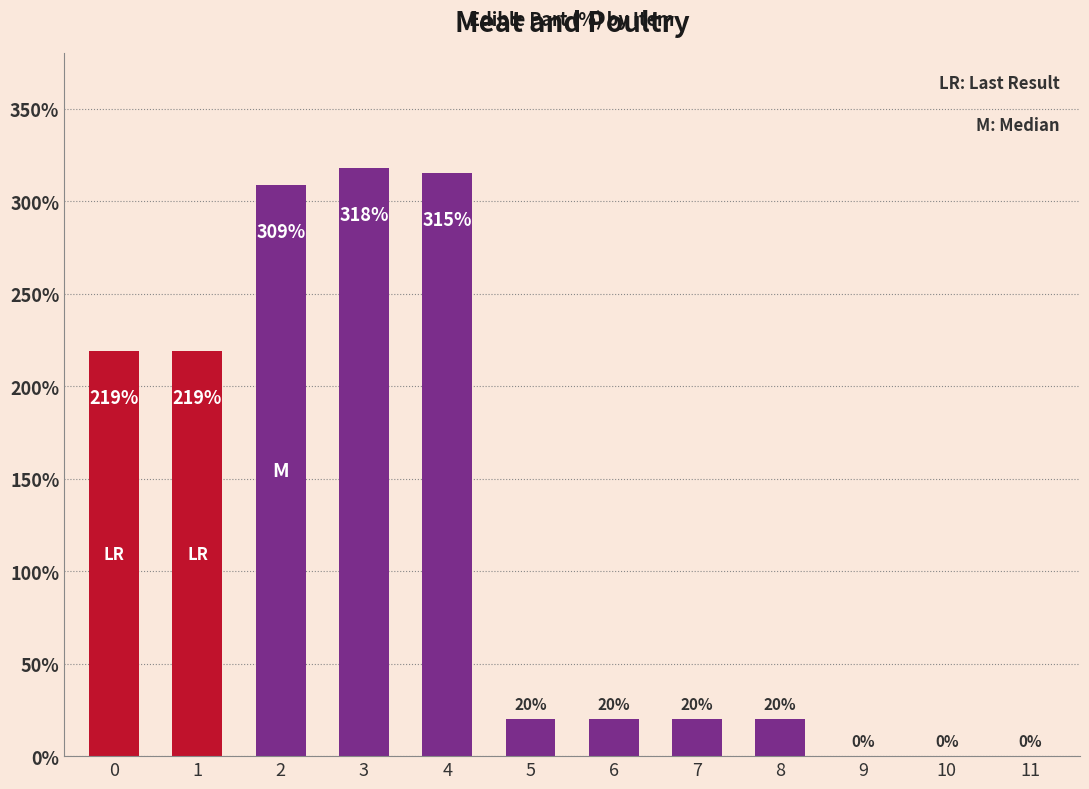

What is the sum of the values at 2 and 11?

309